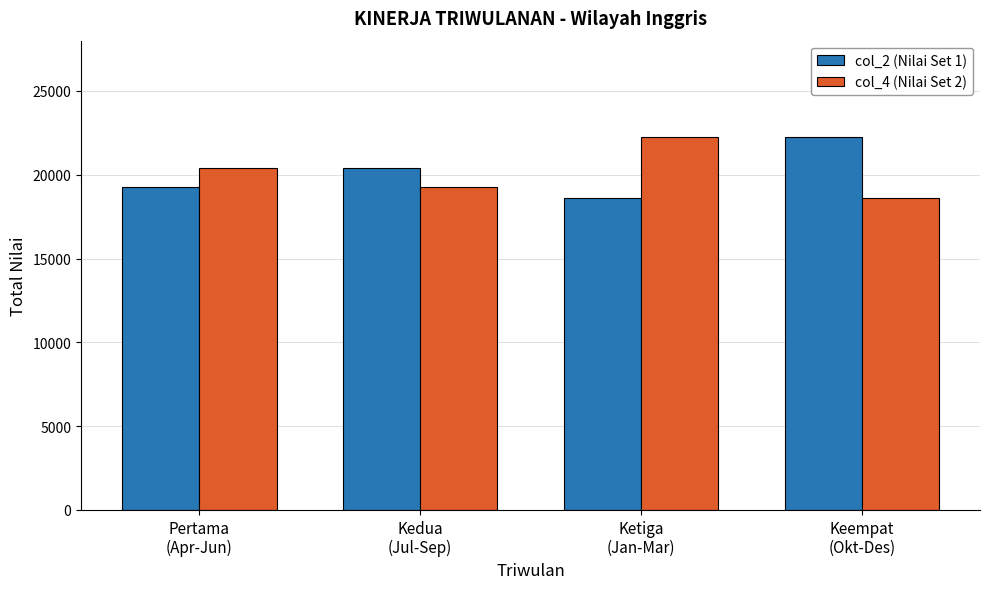

Which series changed the most between Pertama
(Apr-Jun) and Ketiga
(Jan-Mar)?

col_4 (Nilai Set 2)